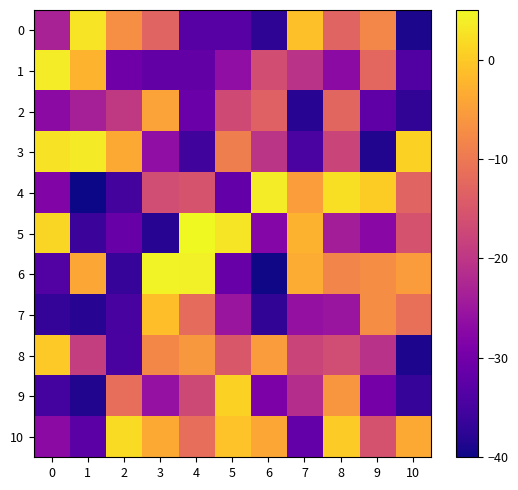

Reading right to left, list all the values displayed in this chart.

0: 10=-39.1	9=-8.1	8=-12.9	7=-1.0	6=-37.4	5=-33.0	4=-33.0	3=-13.1	2=-7.1	1=2.8	0=-23.1
1: 10=-33.7	9=-12.5	8=-26.9	7=-20.6	6=-16.4	5=-26.3	4=-31.7	3=-31.8	2=-30.4	1=-2.5	0=3.6
2: 10=-37.1	9=-32.3	8=-12.7	7=-37.9	6=-13.3	5=-16.9	4=-31.0	3=-4.7	2=-19.5	1=-23.5	0=-26.9
3: 10=0.9	9=-38.5	8=-17.7	7=-34.5	6=-20.2	5=-9.2	4=-35.6	3=-26.3	2=-3.6	1=3.5	0=2.7
4: 10=-13.1	9=0.3	8=2.3	7=-5.1	6=3.6	5=-31.7	4=-15.4	3=-16.6	2=-35.0	1=-40.0	0=-28.4
5: 10=-15.6	9=-27.4	8=-23.9	7=-2.7	6=-27.8	5=3.0	4=5.0	3=-38.0	2=-31.2	1=-36.0	0=1.5
6: 10=-5.3	9=-7.2	8=-8.2	7=-3.3	6=-39.8	5=-31.1	4=4.0	3=4.4	2=-36.6	1=-3.9	0=-33.7
7: 10=-11.3	9=-7.2	8=-25.4	7=-26.0	6=-37.1	5=-25.1	4=-12.0	3=-1.2	2=-34.8	1=-38.0	0=-36.7
8: 10=-38.9	9=-20.8	8=-16.5	7=-17.8	6=-5.3	5=-14.7	4=-5.8	3=-7.9	2=-34.6	1=-18.8	0=-0.1
9: 10=-36.5	9=-29.7	8=-6.0	7=-21.5	6=-28.8	5=0.8	4=-17.1	3=-25.9	2=-11.4	1=-38.6	0=-35.1
10: 10=-3.7	9=-15.7	8=0.2	7=-31.6	6=-3.8	5=-0.8	4=-11.5	3=-3.6	2=1.8	1=-32.7	0=-27.0